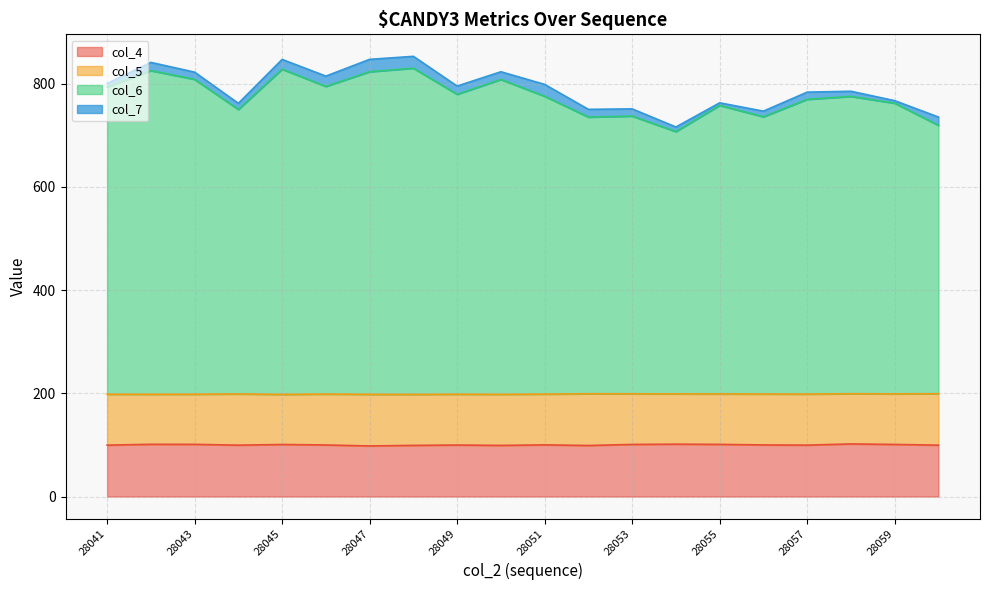

The value of col_4 at 28047 is 172.2. True or false?

False